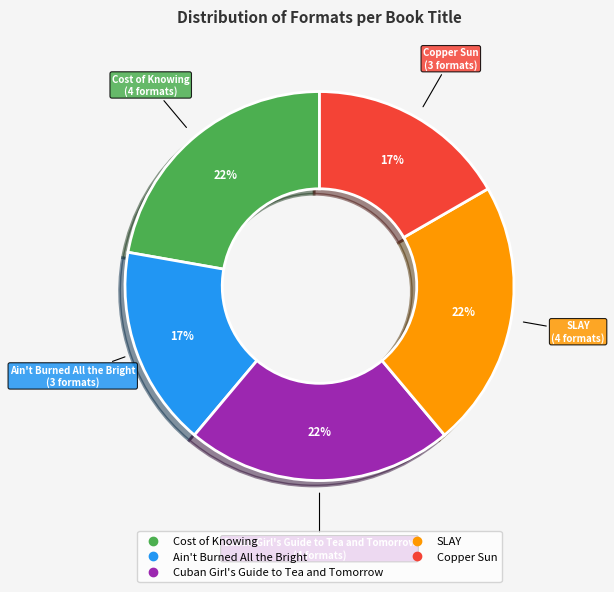

Approximately how many times larger is the value at Cost of Knowing compared to SLAY?

1.0